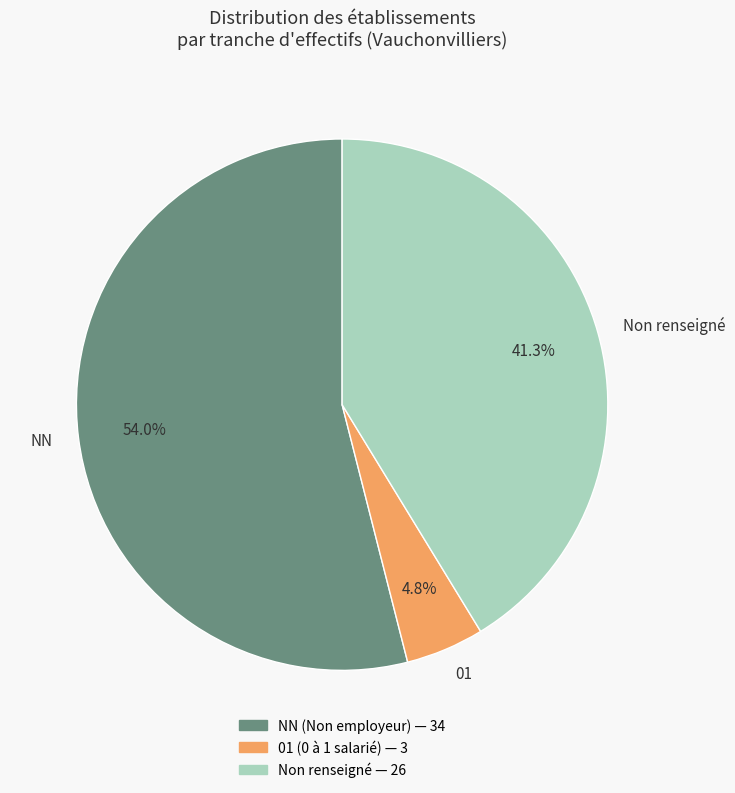

Approximately how many times larger is the value at 01 compared to NN?

0.1